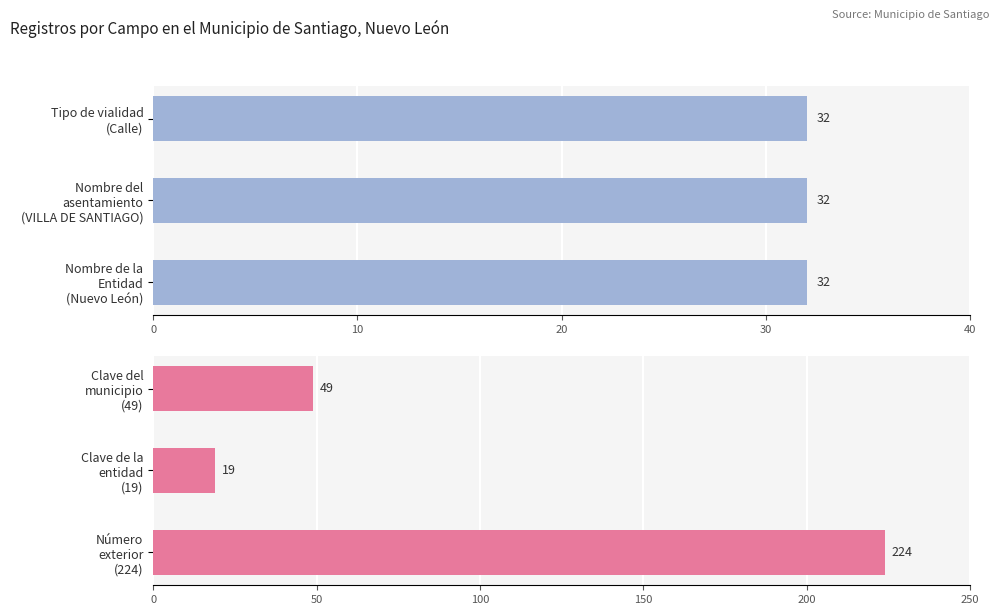

How many data points in Nombre de la localidad are above 49?

1